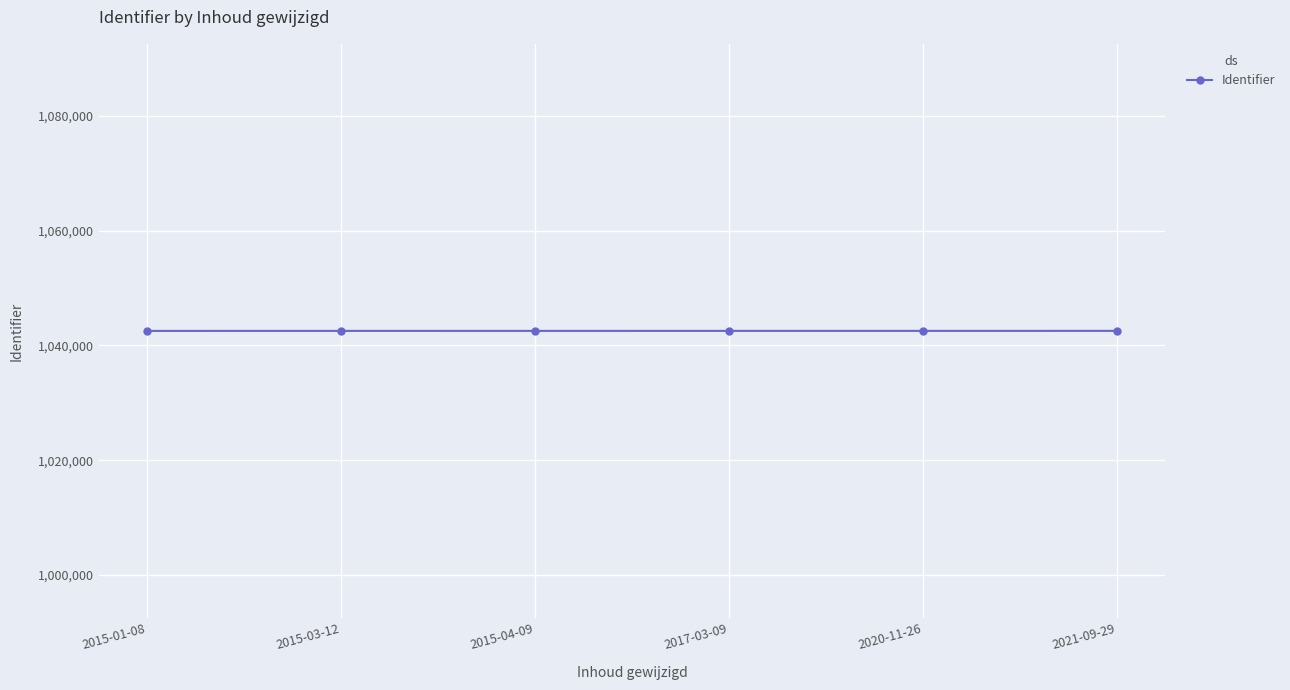

Count the values in the range 1042534 to 1042537.

4